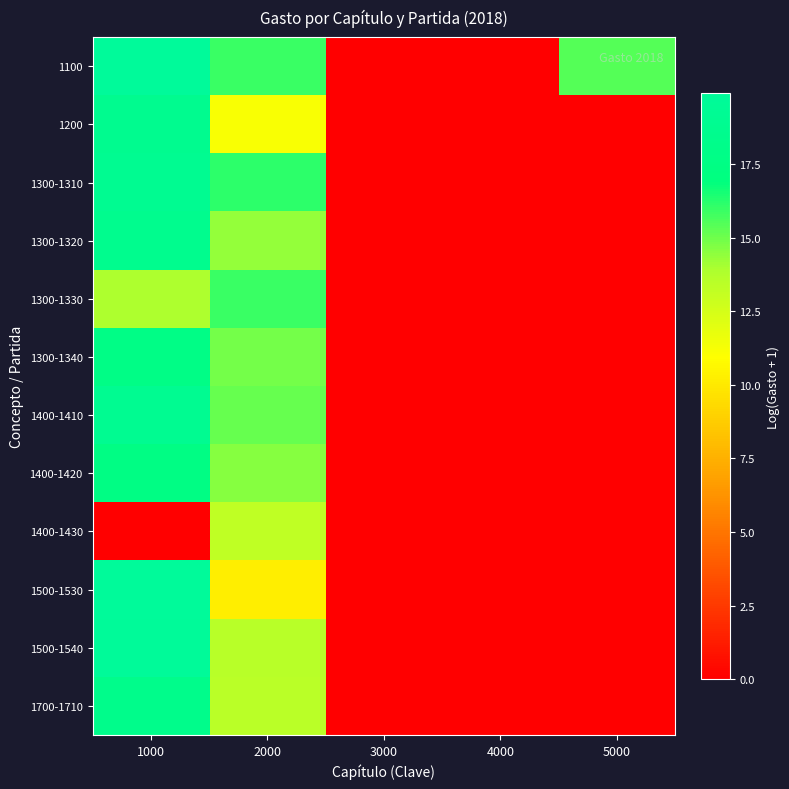

Between 1000 and 2000, which series saw the biggest shift?

1400-1430